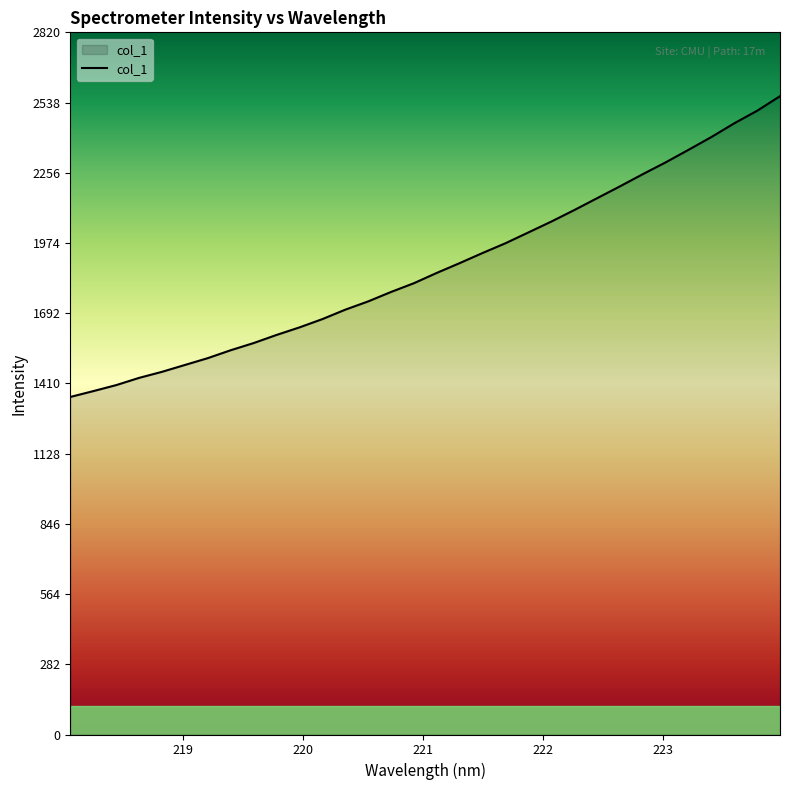

How many distinct data groups are displayed?

1